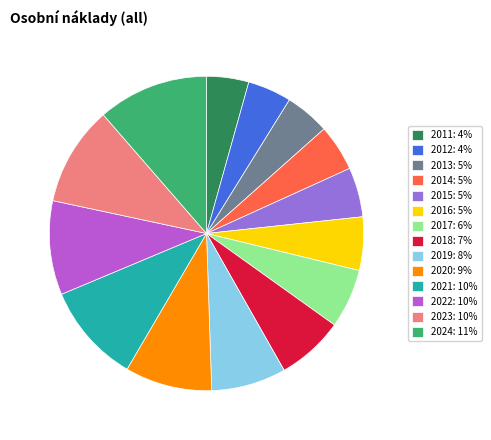

Between 2013: 5% and 2022: 10%, which is larger?

2022: 10%